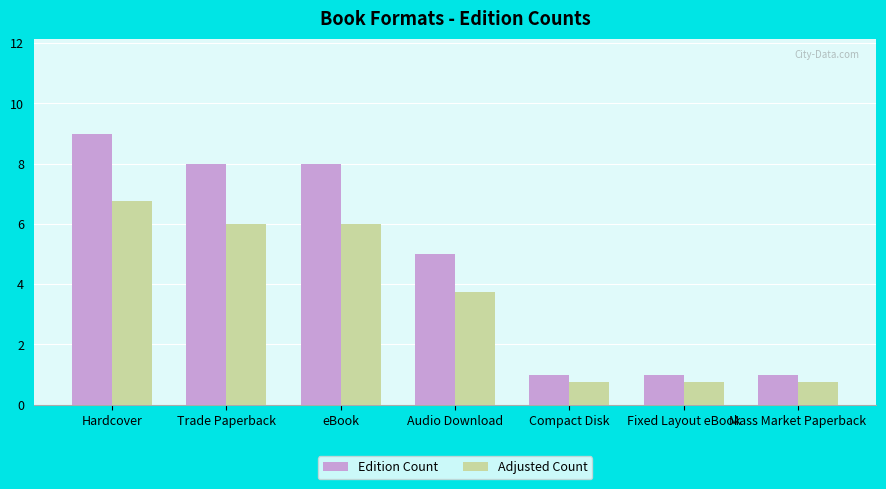

Reading right to left, what are all the values shown in this chart?

Edition Count: 1.0	1.0	1.0	5.0	8.0	8.0	9.0
Adjusted Count: 0.8	0.8	0.8	3.8	6.0	6.0	6.8